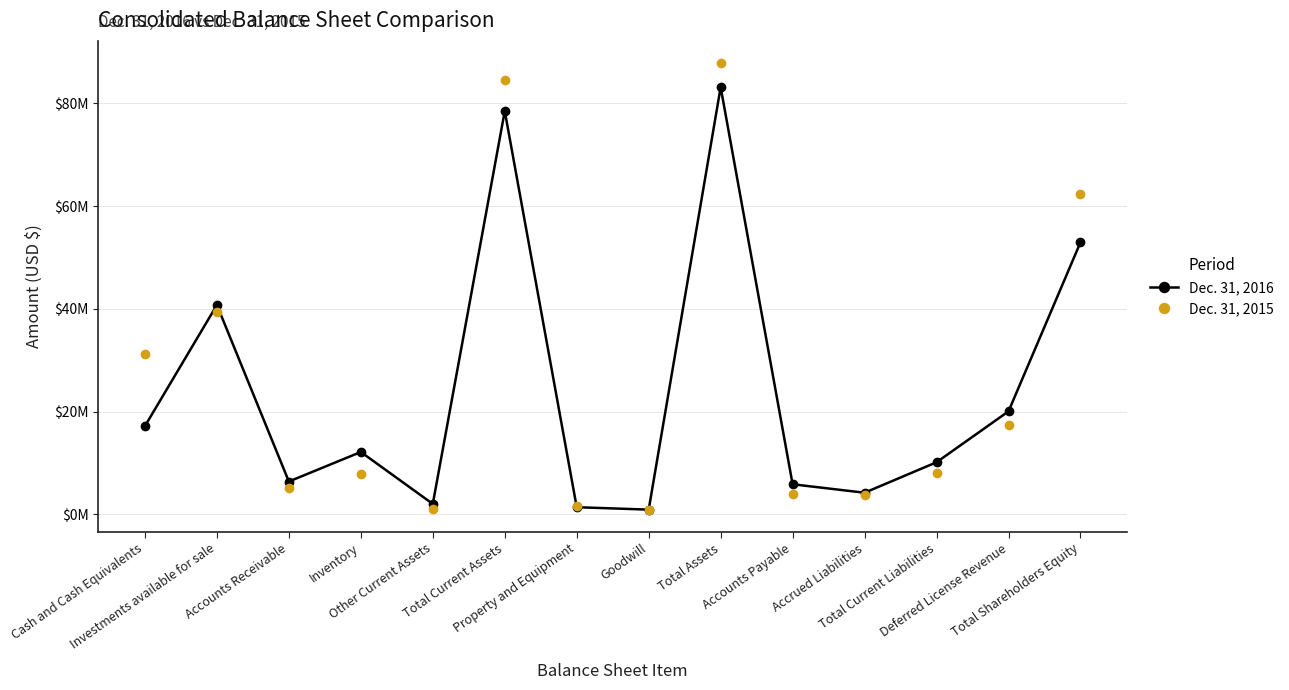

Which series has the widest spread of values?

Dec. 31, 2015